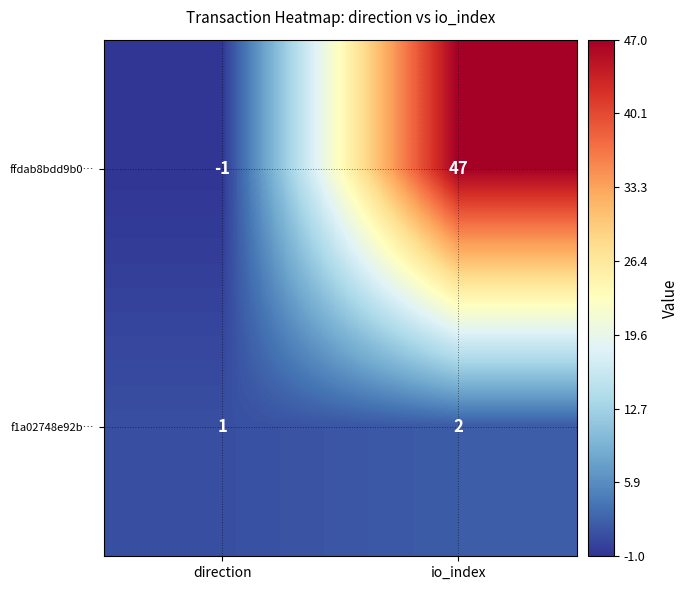

What is the sum of the ffdab8bdd9b0… values at direction and io_index?

46